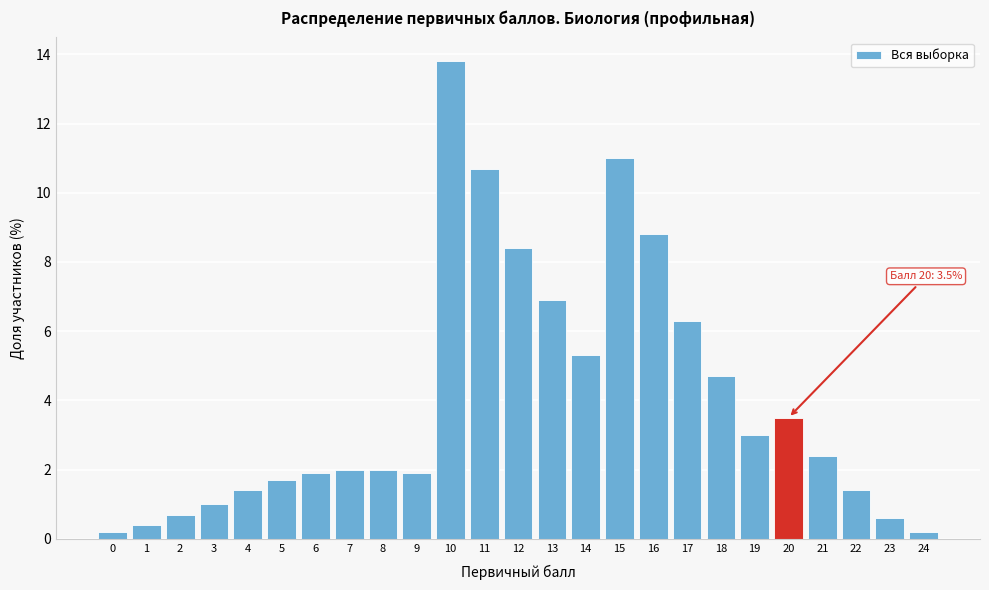

Reading right to left, extract all data points from this chart.

24=0.2	23=0.6	22=1.4	21=2.4	20=3.5	19=3.0	18=4.7	17=6.3	16=8.8	15=11.0	14=5.3	13=6.9	12=8.4	11=10.7	10=13.8	9=1.9	8=2.0	7=2.0	6=1.9	5=1.7	4=1.4	3=1.0	2=0.7	1=0.4	0=0.2